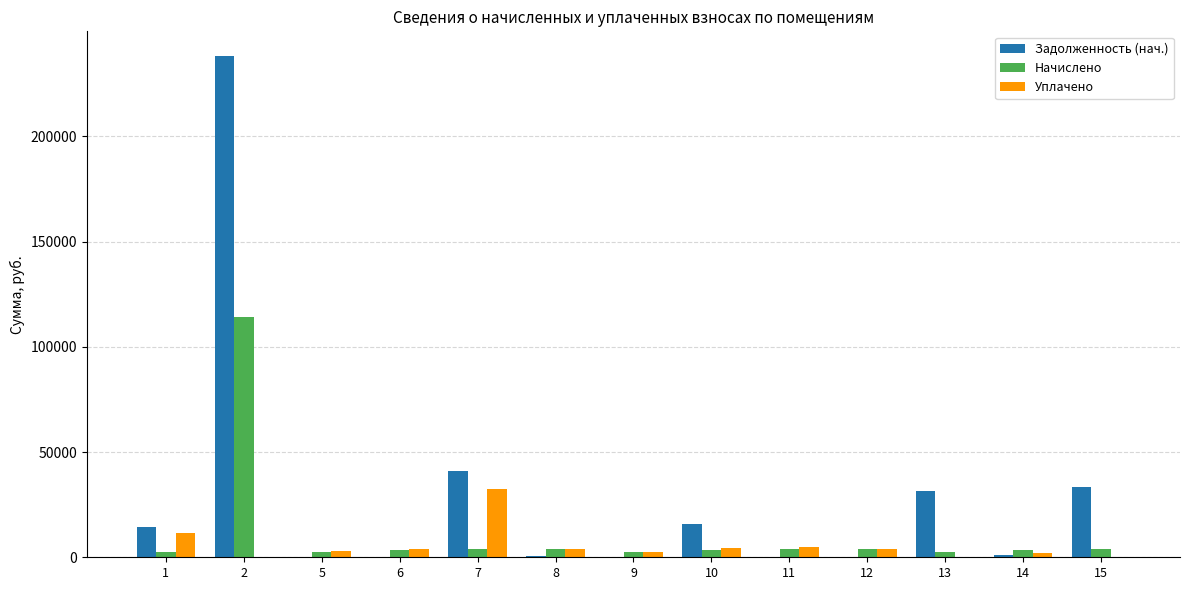

Which series has the largest total across all categories?

Задолженность (нач.)